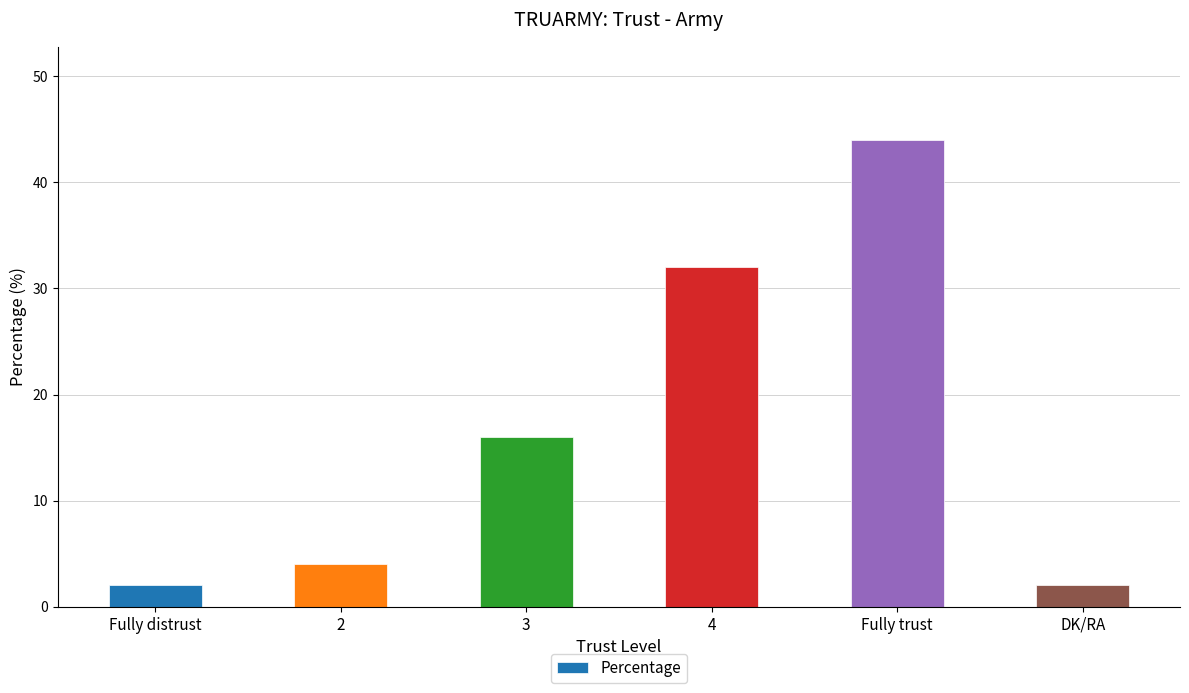

What is the value of the 3rd bar from the left?

16